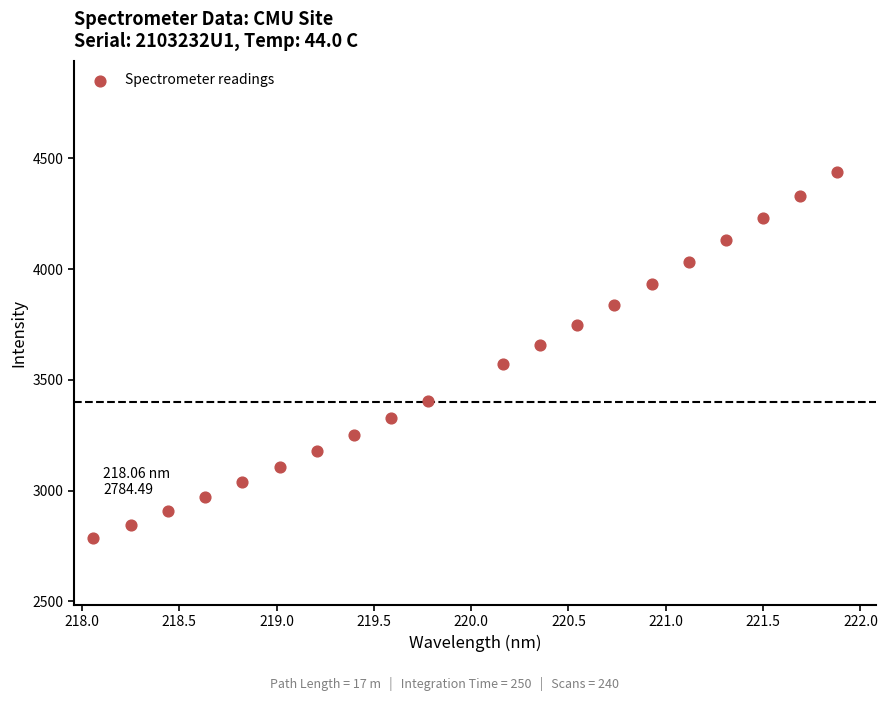

What is the range of X values (max minus min)?

3.8